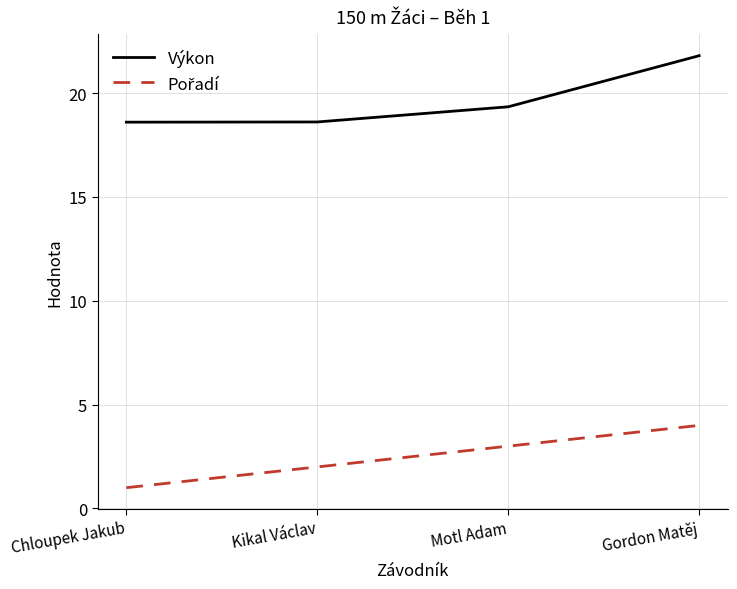

Which category has the highest value in the Výkon series?

Gordon Matěj